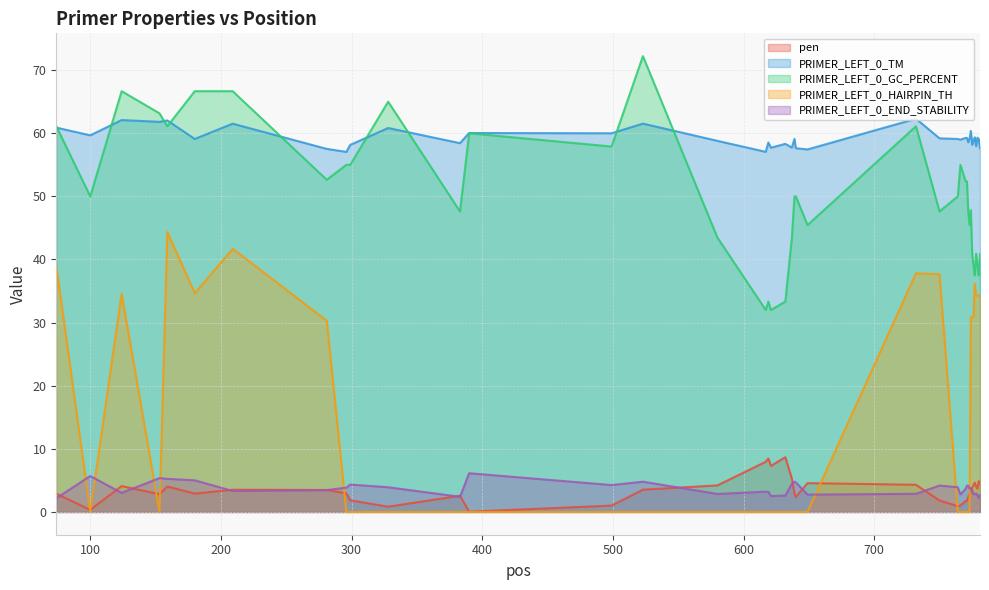

True or false: pen and PRIMER_LEFT_0_GC_PERCENT cross at least once.

False